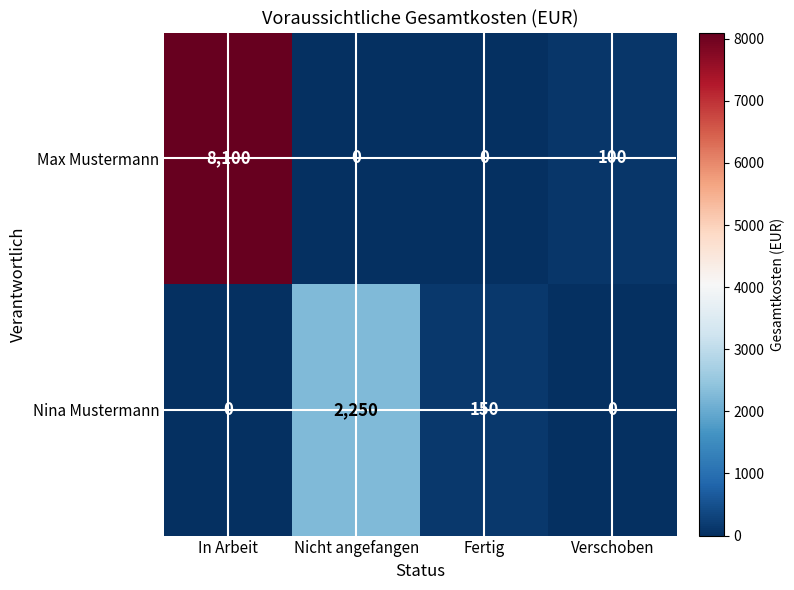

At how many categories does at least one series exceed 1743?

2